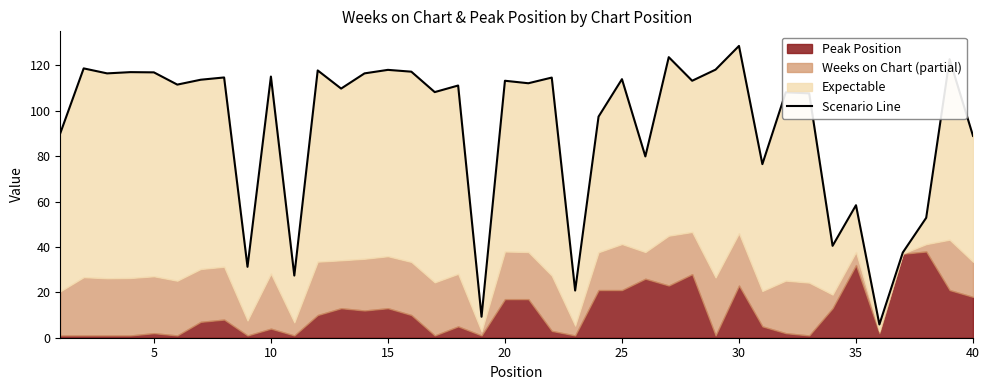

What is the maximum value shown in the chart?

128.6